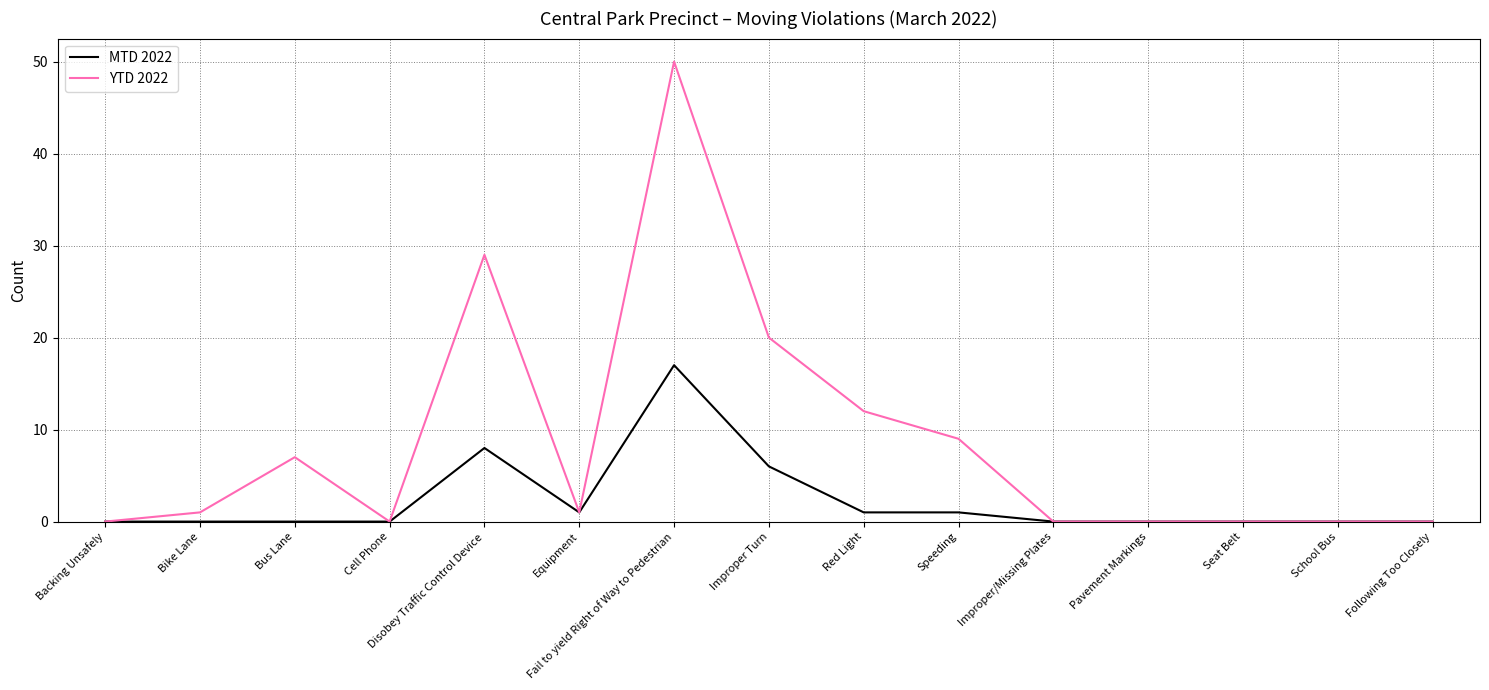

What is the greatest value displayed?

50